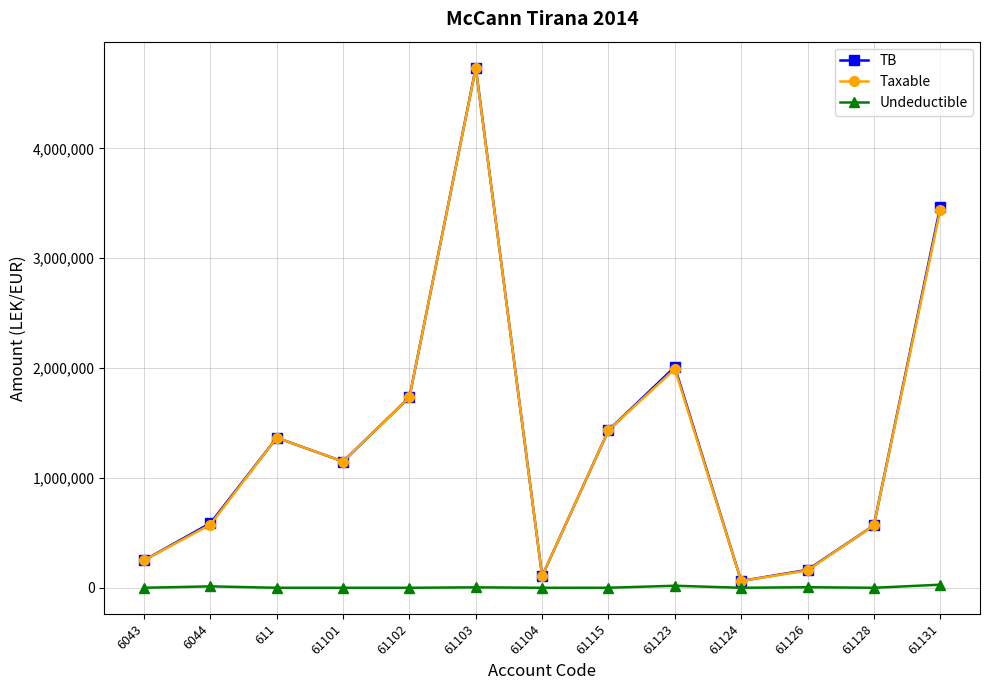

The value of TB at 61101 is 1149043.7. True or false?

True